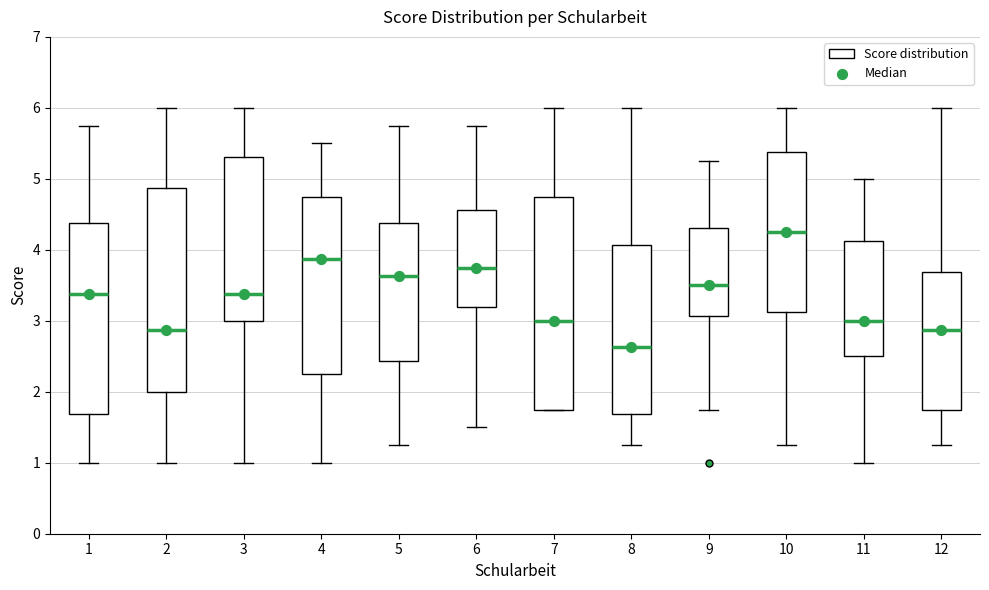

Which box is the tallest, from its lower edge to its upper edge?

7